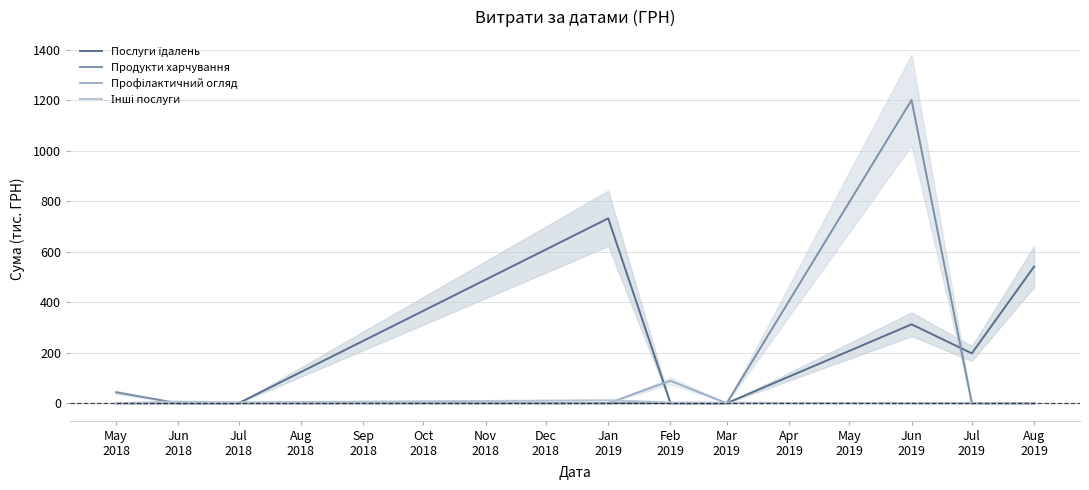

What is the maximum value for Профілактичний огляд?

88.7